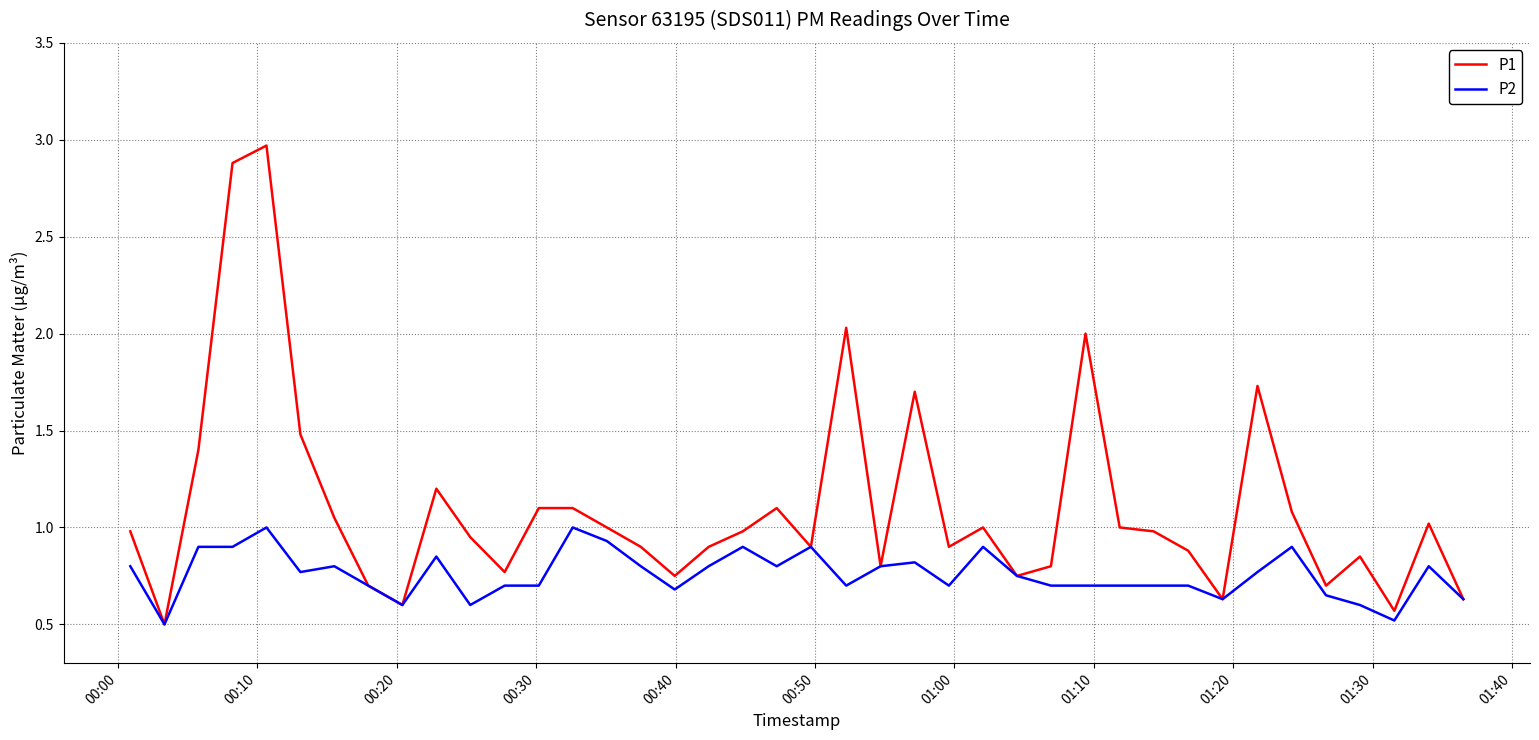

Which series has the largest range (max minus min)?

P1